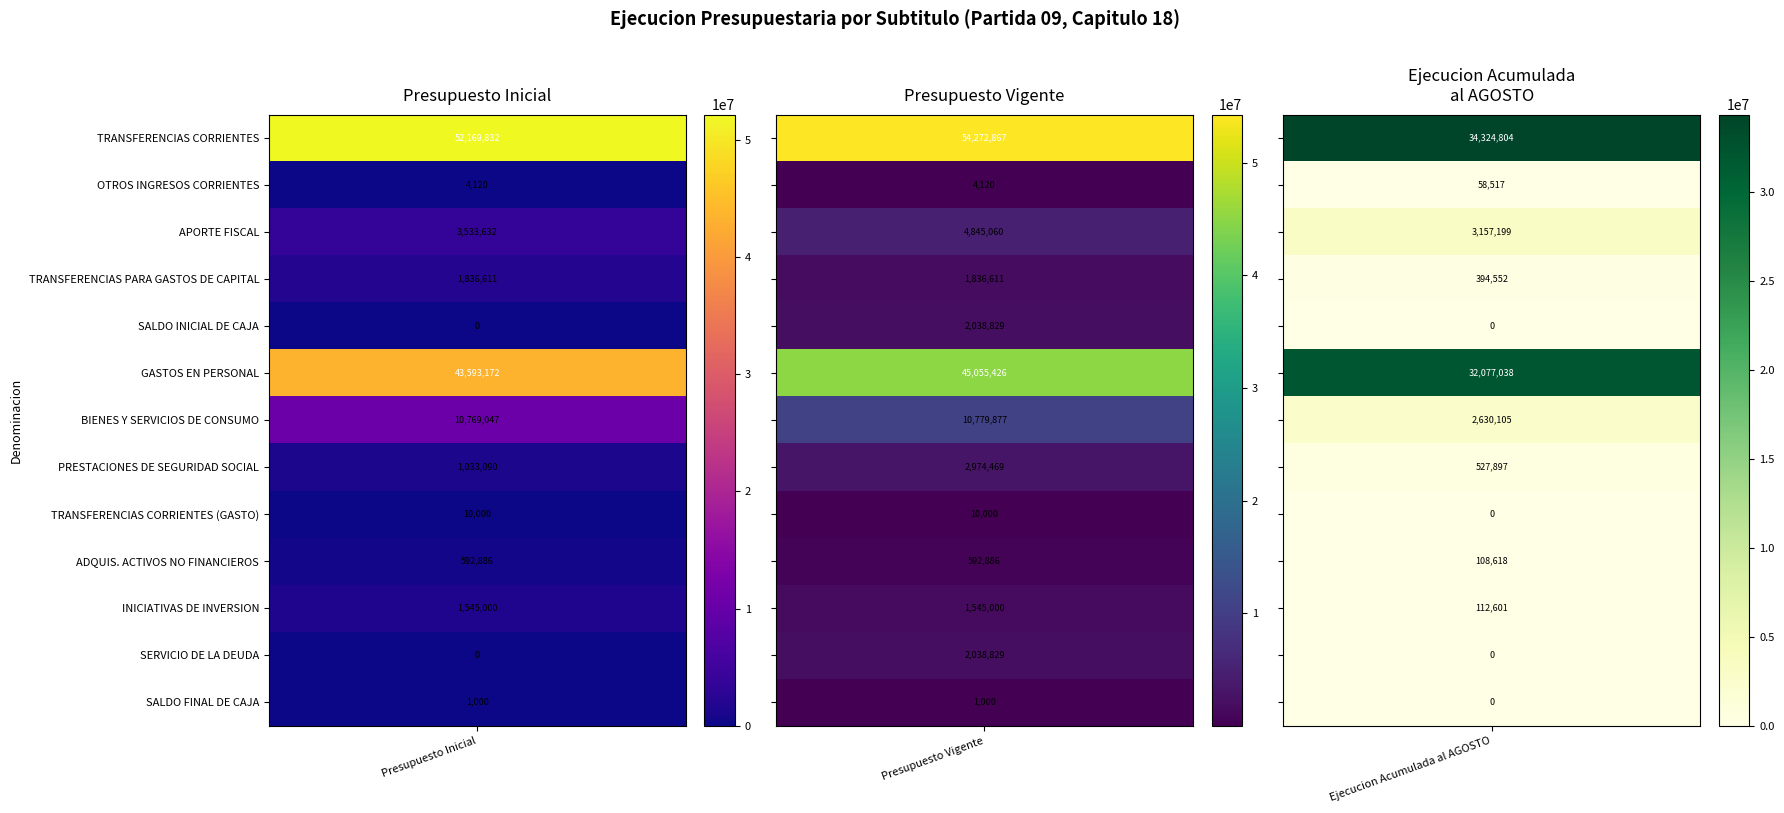

The value of GASTOS EN PERSONAL at 1 is 32077038. True or false?

True